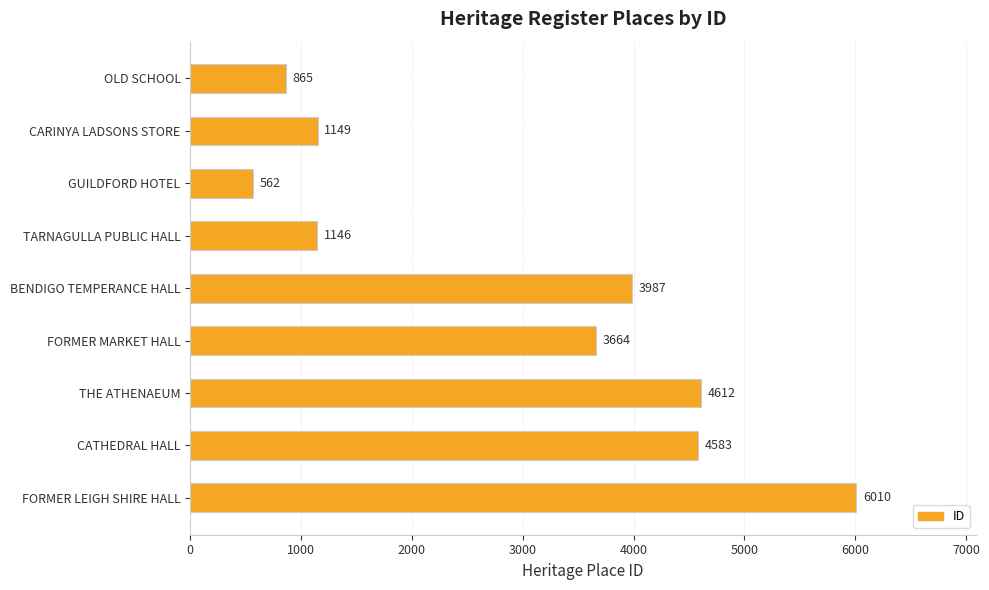

Which category has the lowest value across all series?

GUILDFORD HOTEL